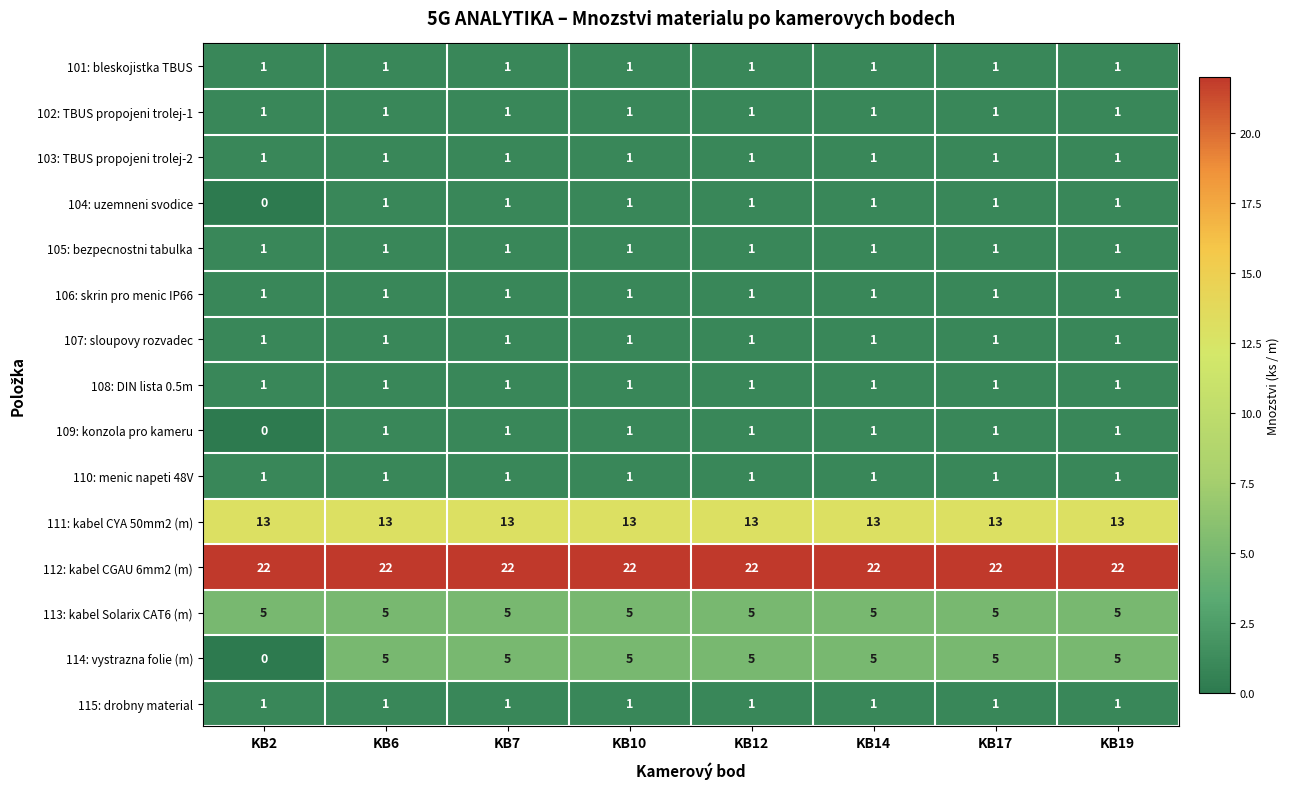

Which series has the largest total across all categories?

112: kabel CGAU 6mm2 (m)